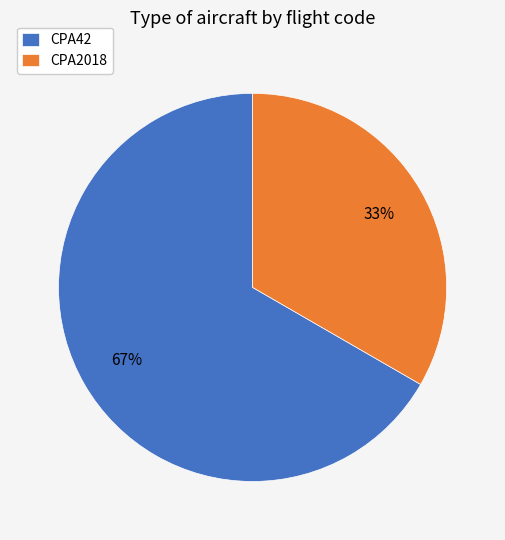

Combined, do CPA42 and CPA2018 account for over 50%?

Yes